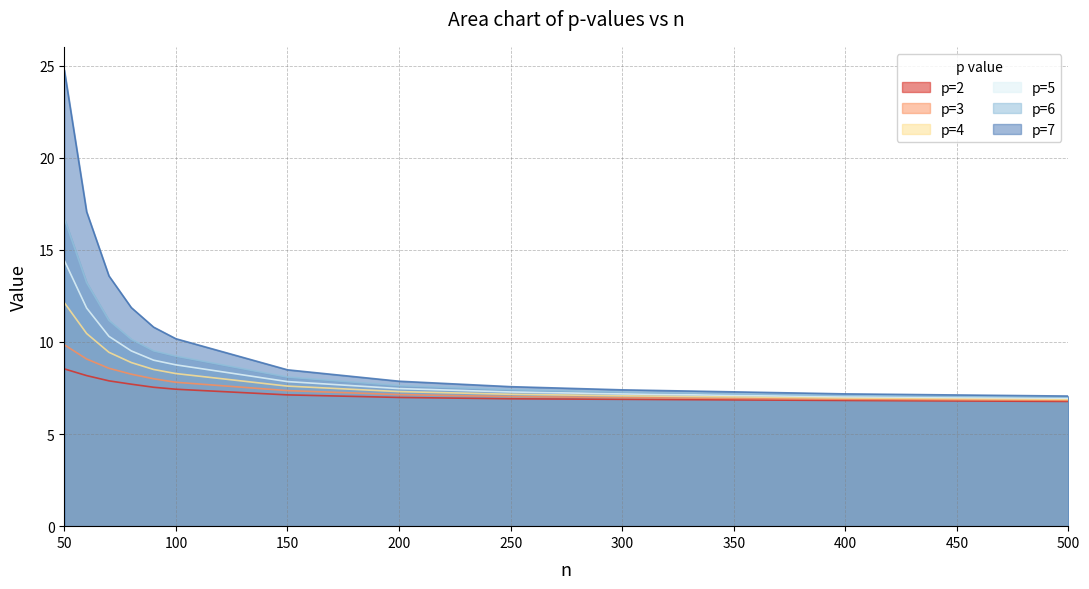

True or false: p=6 and p=5 intersect in this chart.

False